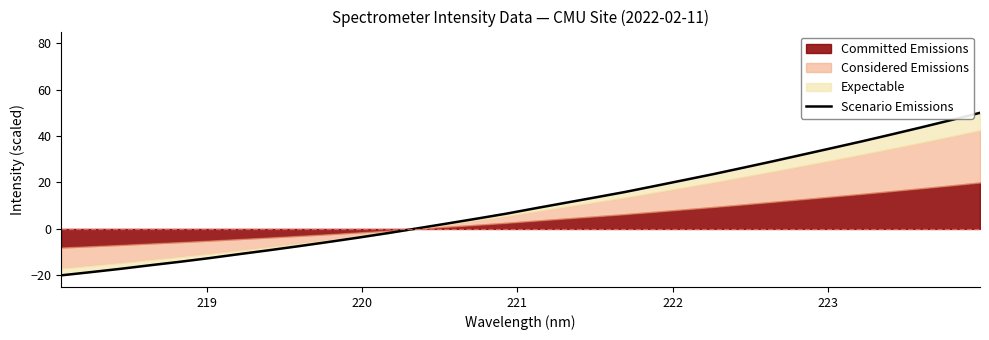

What is the sum of all values?

330.2